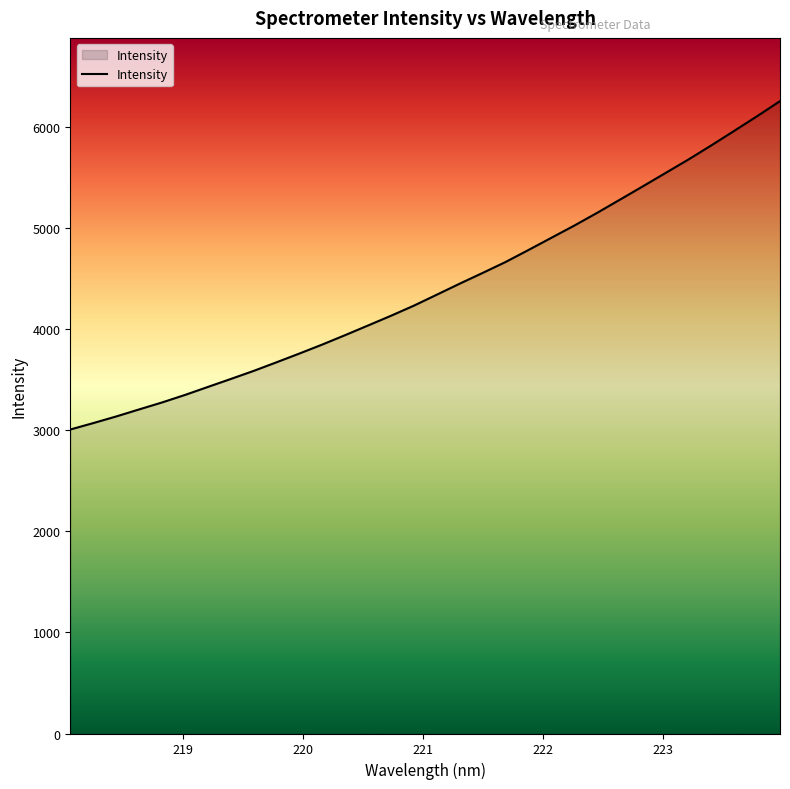

What is the greatest value displayed?

6254.2